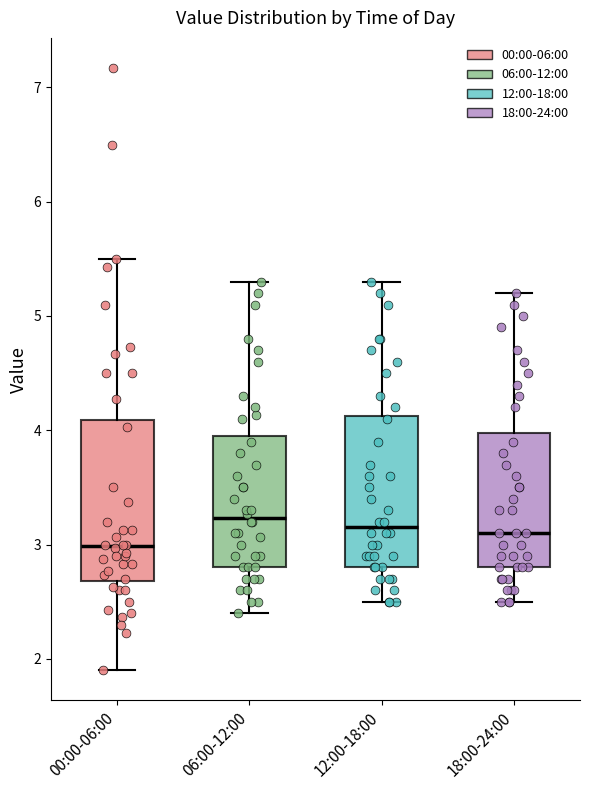

Reading left to right, transcribe this box plot: for each box, give where its median line is, the range the box spans, and where its two whiskers end, as read against the y-axis. The values are not printed on the chart, so give them approximately, as read against the axis.

00:00-06:00: median 3.0, box 2.7 to 4.1, whiskers 1.9 to 5.5
06:00-12:00: median 3.2, box 2.8 to 4.0, whiskers 2.4 to 5.3
12:00-18:00: median 3.2, box 2.8 to 4.1, whiskers 2.5 to 5.3
18:00-24:00: median 3.1, box 2.8 to 4.0, whiskers 2.5 to 5.2